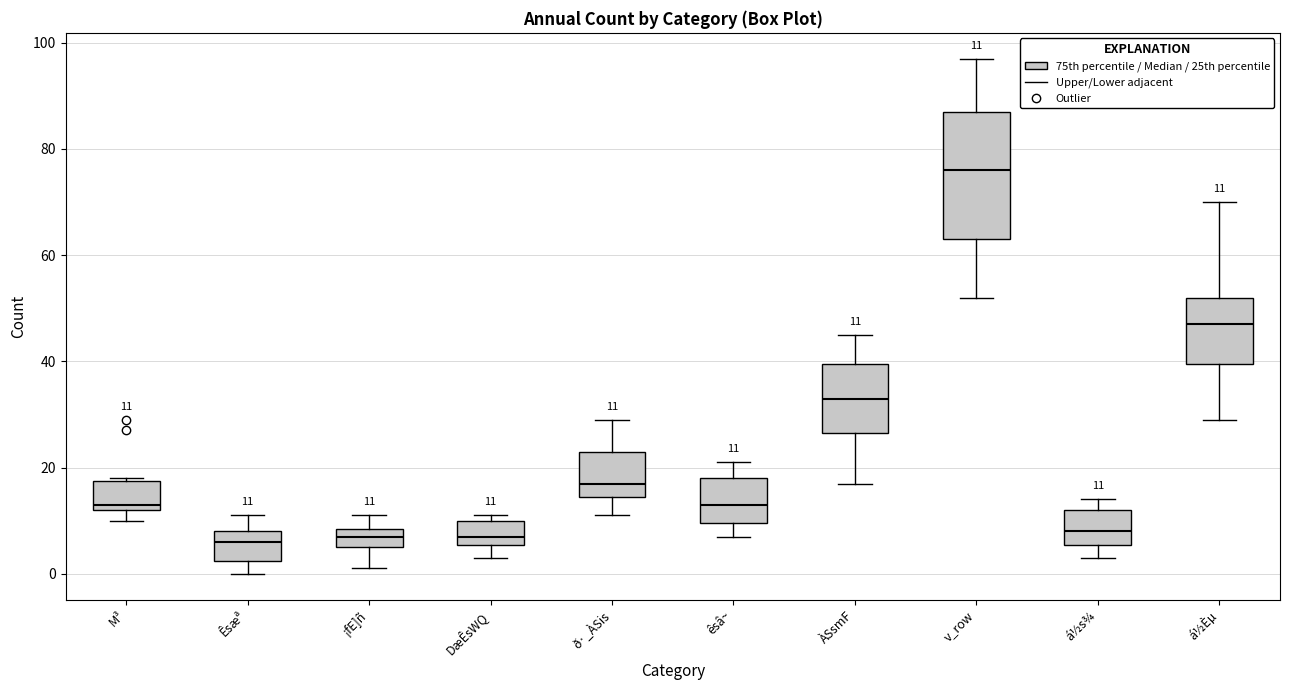

Which box is the tallest, from its lower edge to its upper edge?

v_row